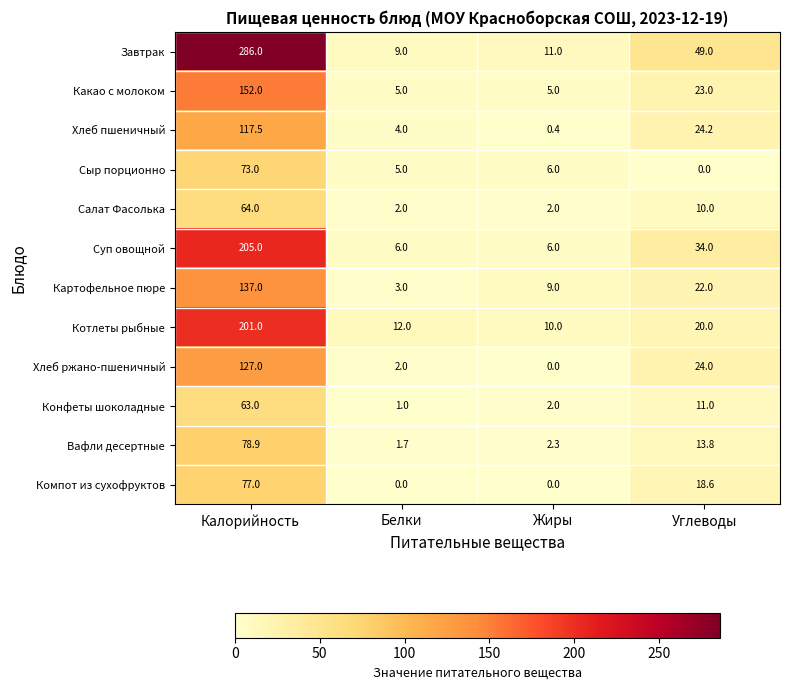

How many Компот из сухофруктов values are between 0 and 77?

4